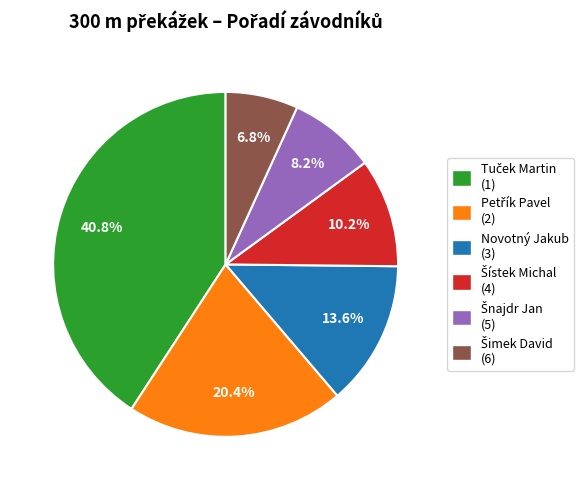

Is there any slice that represents more than half of the pie?

No